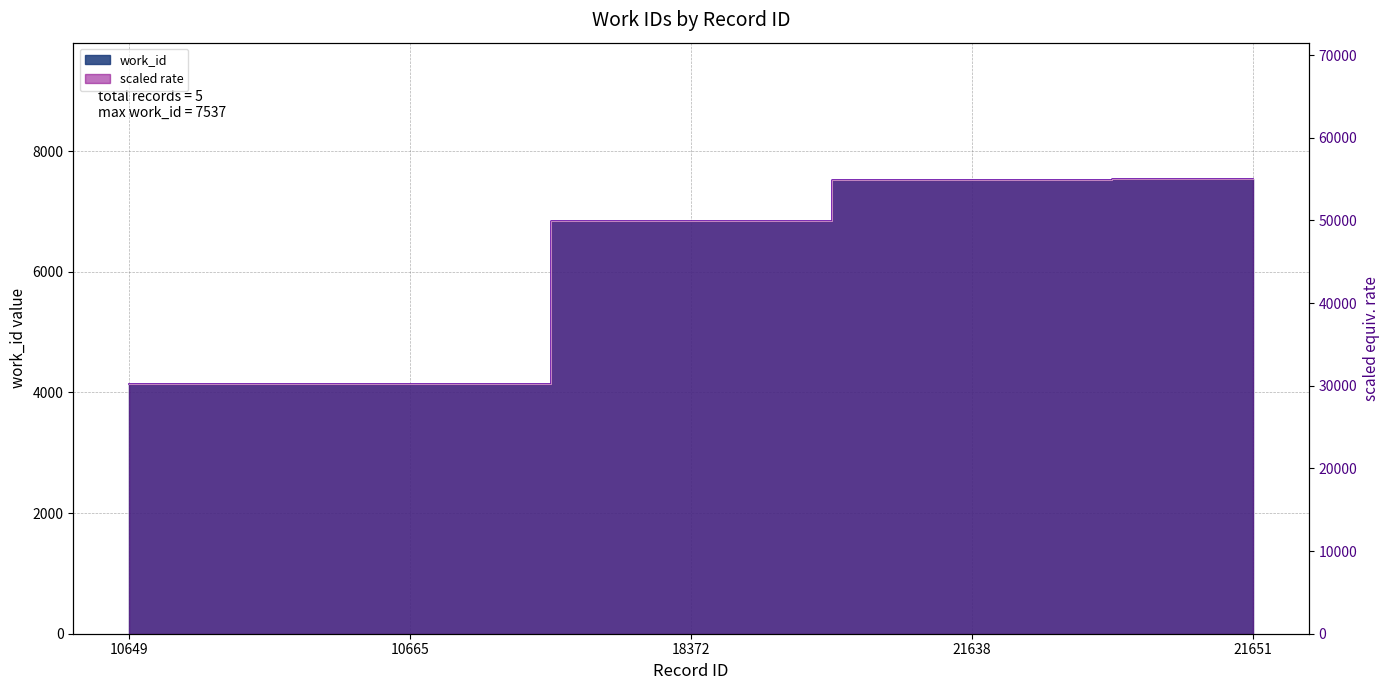

True or false: there are more than 1 points higher than both neighbors.

False